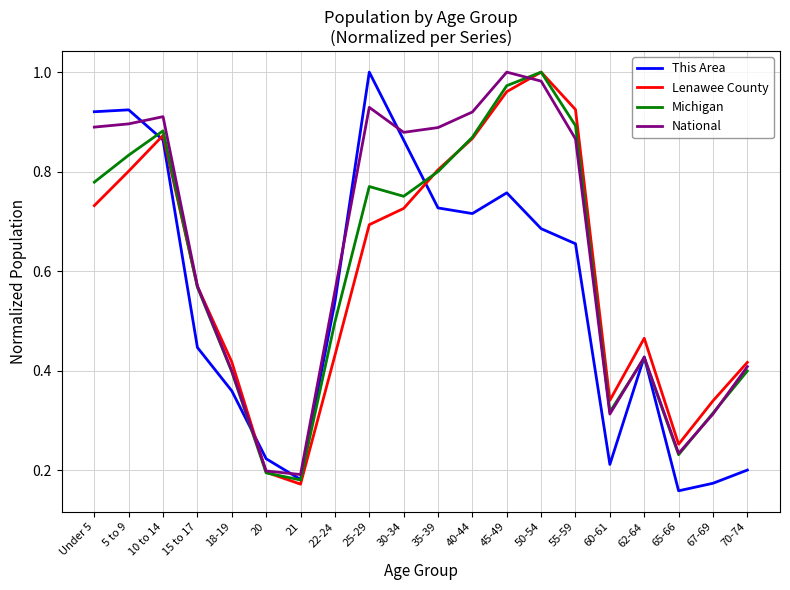

What are all the series names shown in the legend?

This Area, Lenawee County, Michigan, National